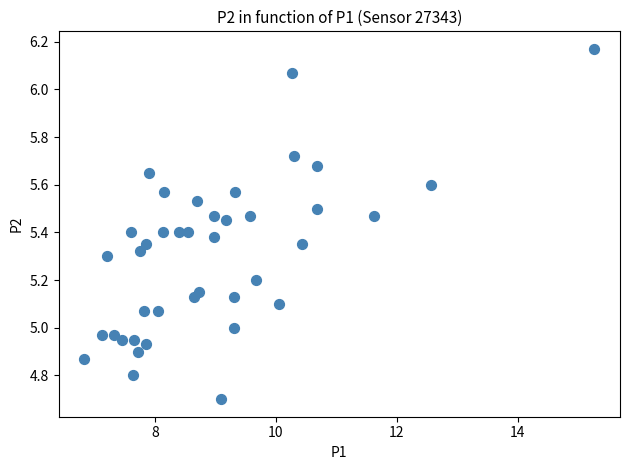

What is the range of Y values (max minus min)?

1.5